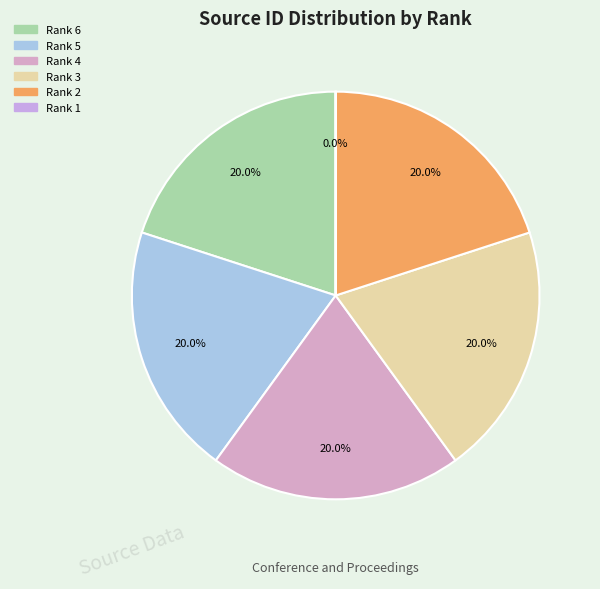

What percentage is the Rank 4 slice, to the nearest percent?

20%